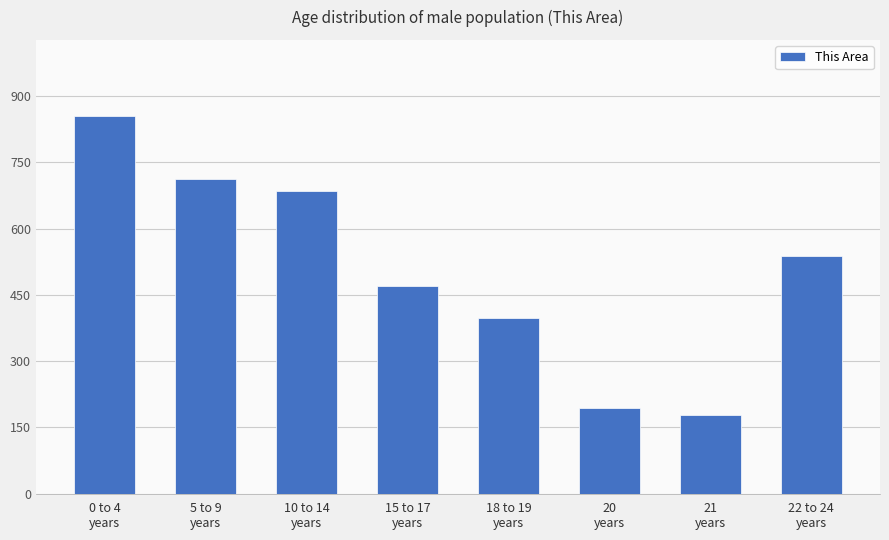

At which label is the value closest to 517?

22 to 24
years